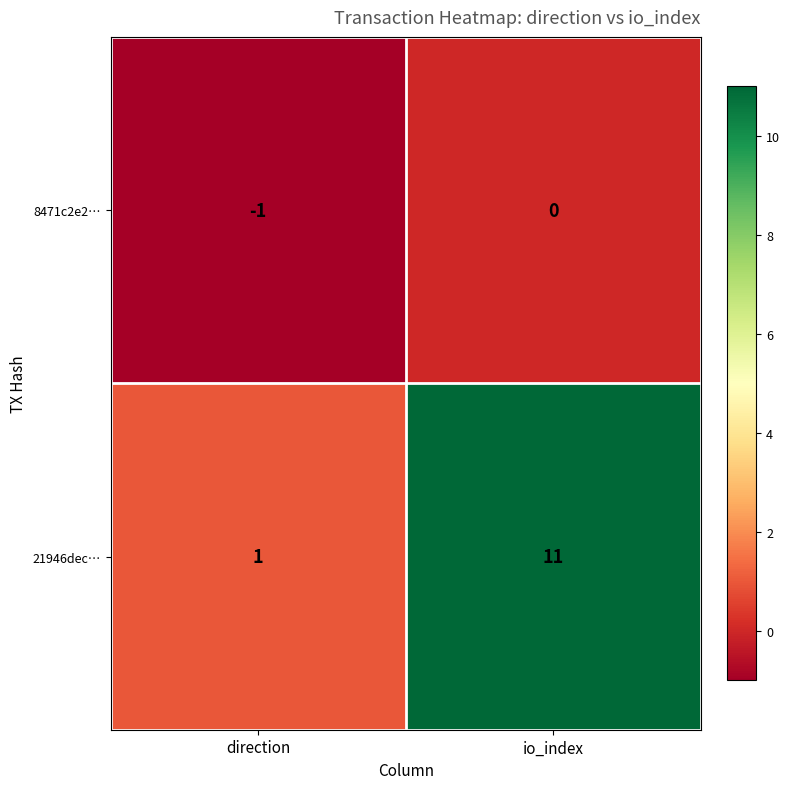

At which category does the chart reach its peak across all series?

io_index